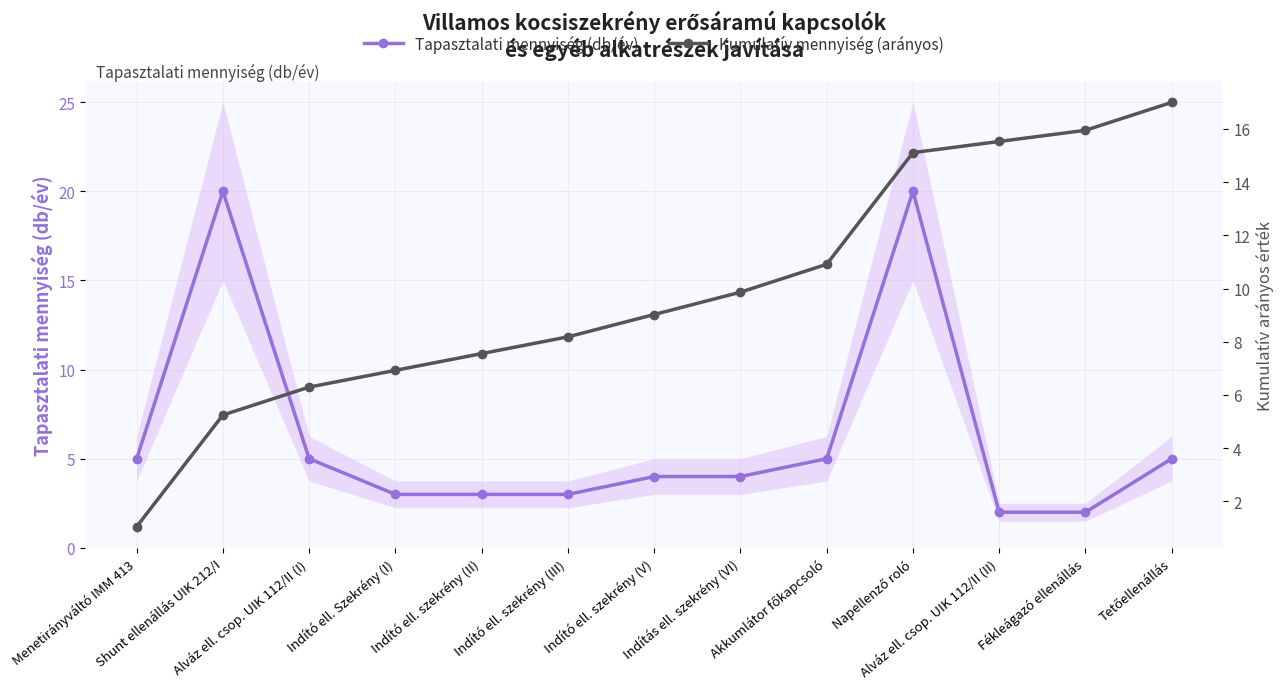

How many interior local peaks does the Tapasztalati mennyiség (db/év) series have?

2